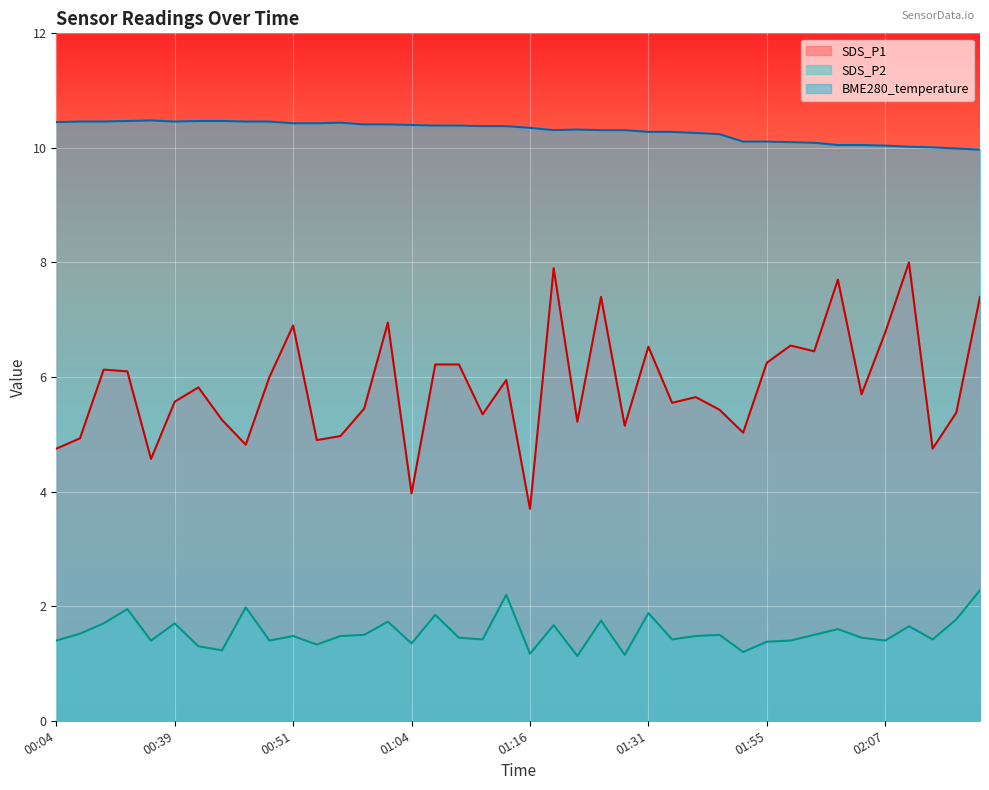

At which category is the sum across all series the highest?

01:21